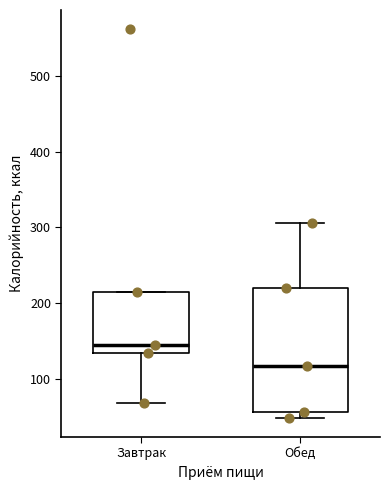

Reading left to right, read every box against the y-axis: the position of its median line, the range the box covers, and the ends of its whiskers. The values are not printed on the chart, so give them approximately, as read against the axis.

Завтрак: median 140, box 130 to 220, whiskers 70 to 220
Обед: median 120, box 60 to 220, whiskers 50 to 310